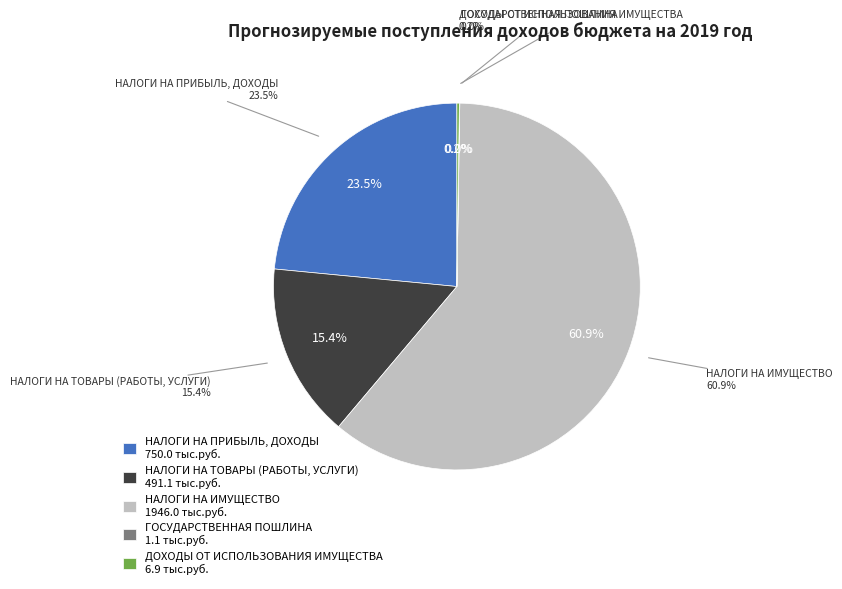

Which category accounts for the majority?

НАЛОГИ НА ИМУЩЕСТВО